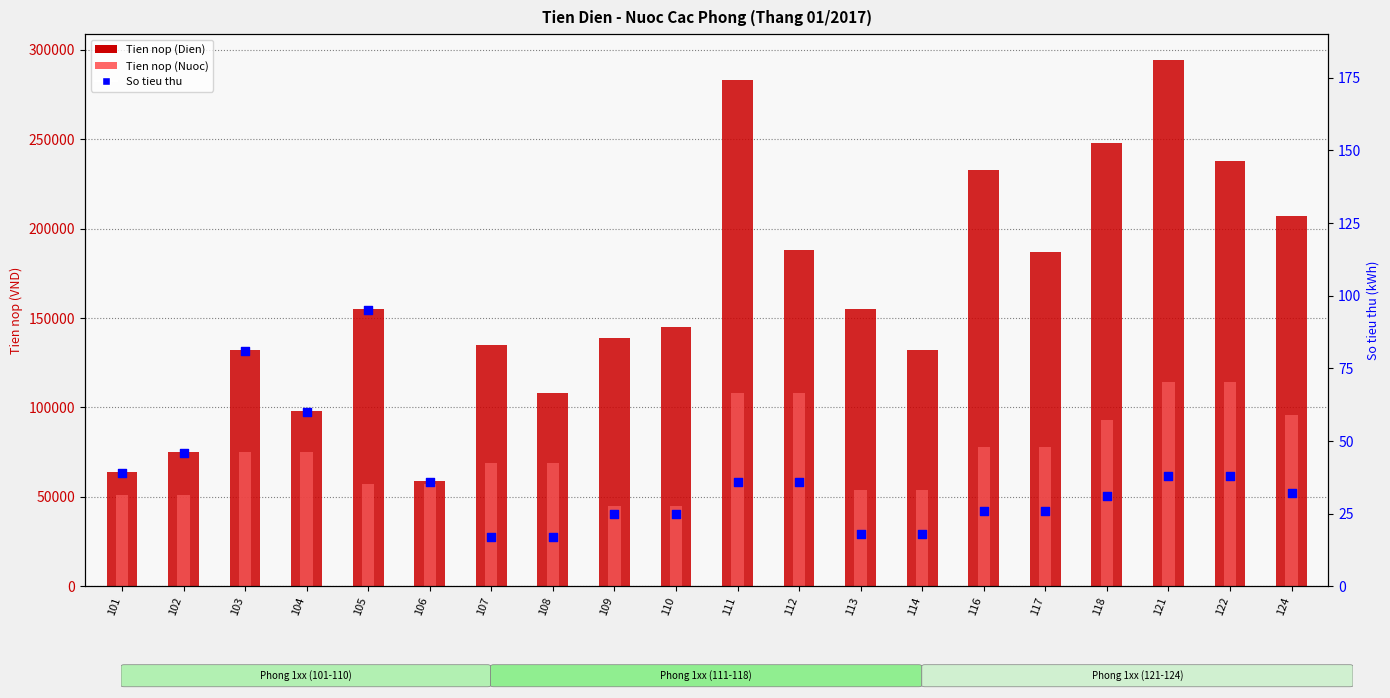

At how many categories does at least one series exceed 232658?

5